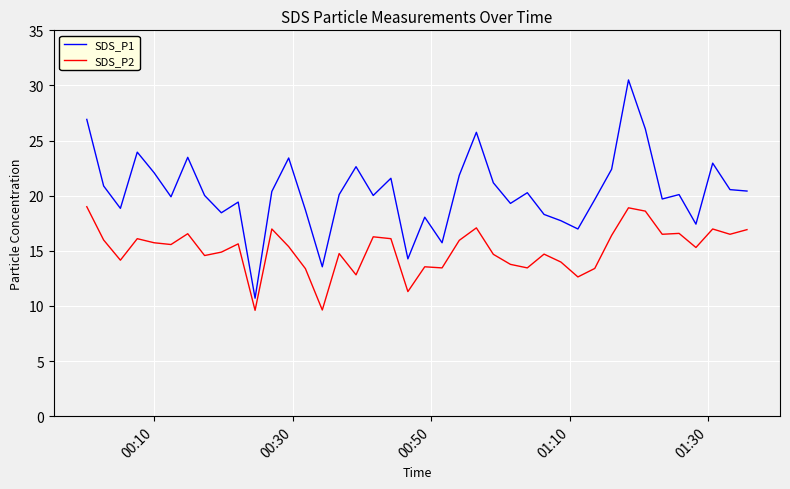

Rank the series by their maximum value, from lowest to highest.

SDS_P2, SDS_P1